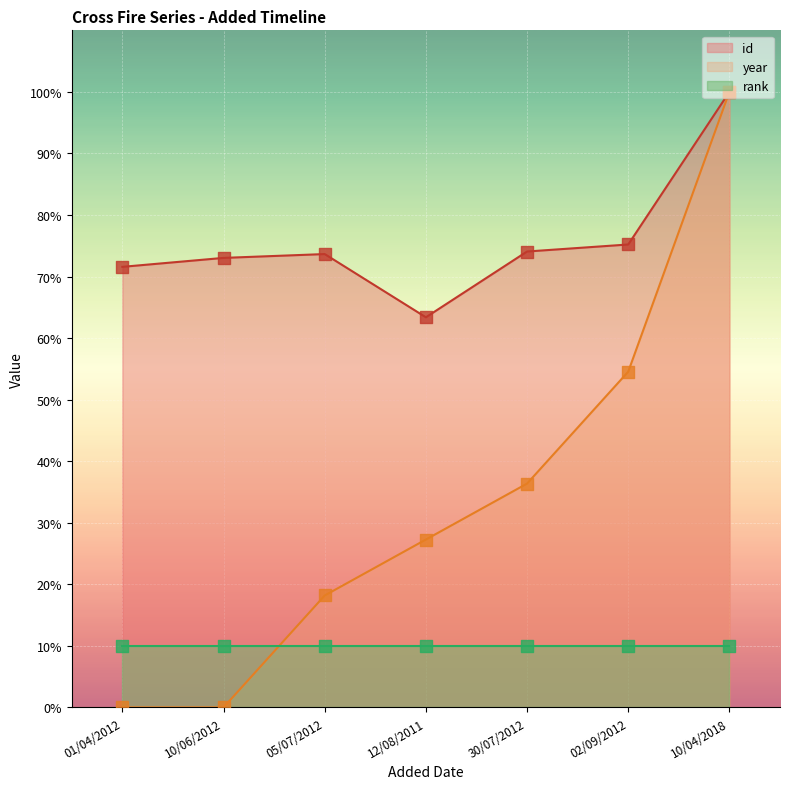

At how many categories does at least one series exceed 33?

7